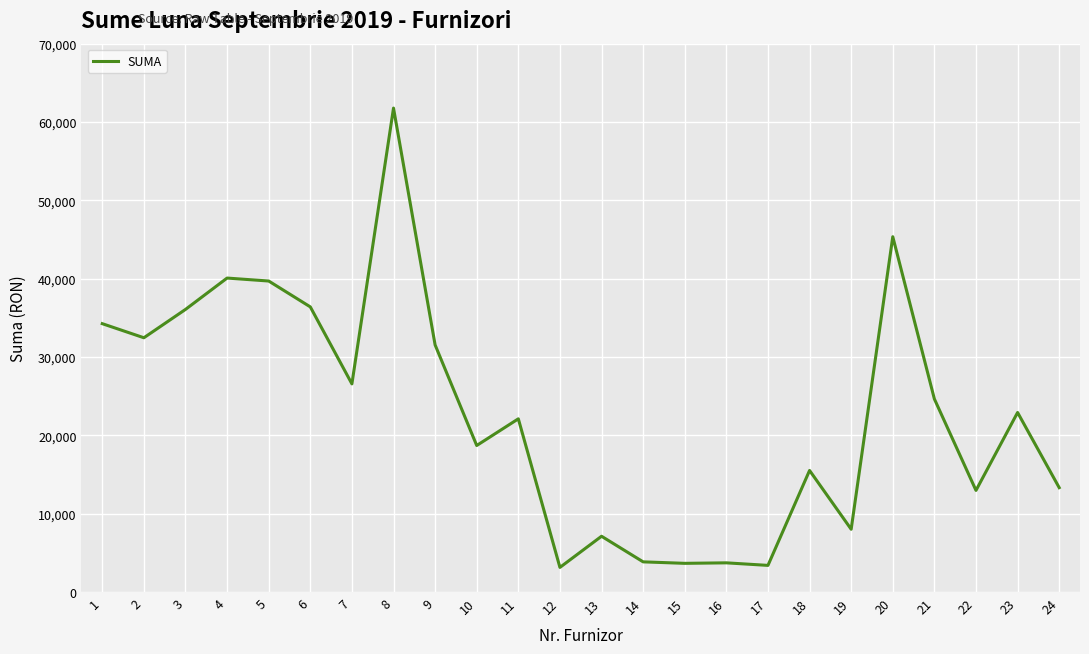

The value at 22 is 21070.0. True or false?

False